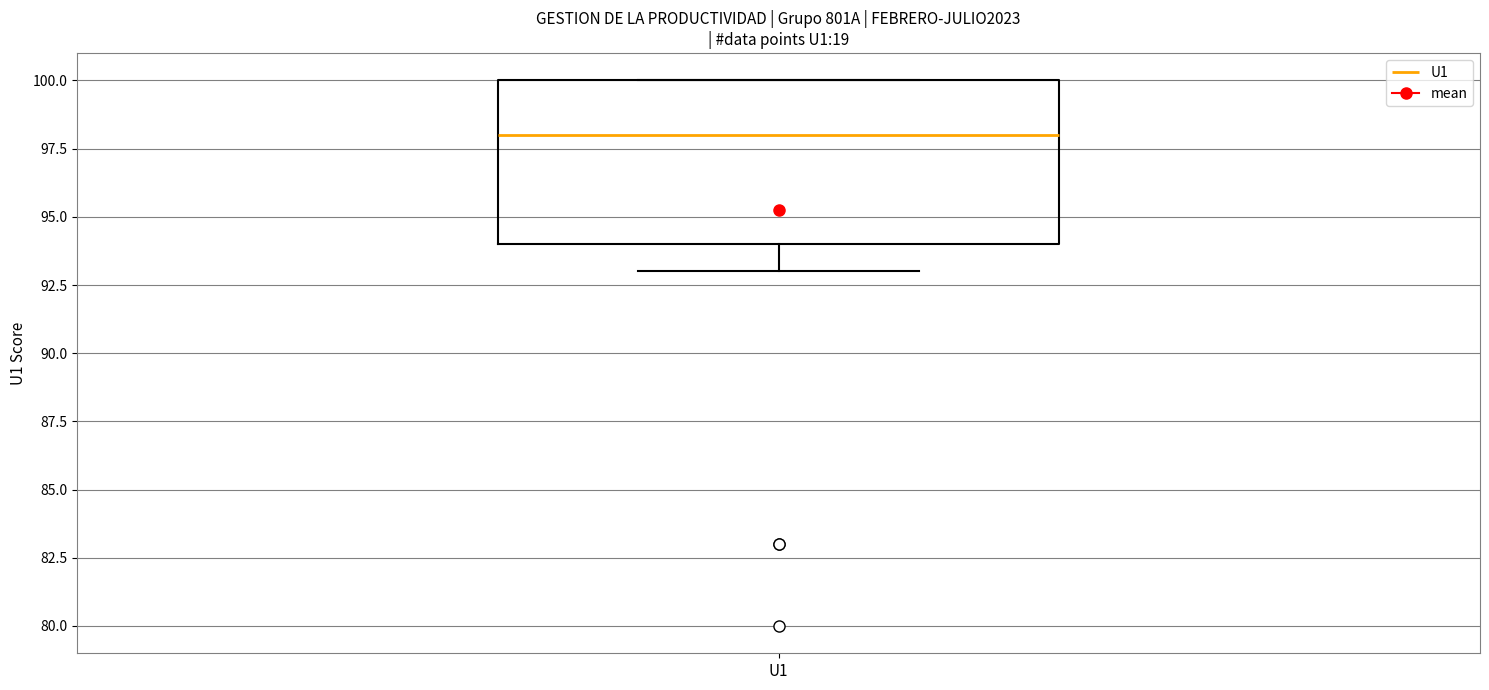

Read this box plot against the y-axis: the position of the median line, the range covered by the box, and the ends of both whiskers. The values are not printed on the chart, so give them approximately, as read against the axis.

median 98, box 94 to 100, whiskers 93 to 100